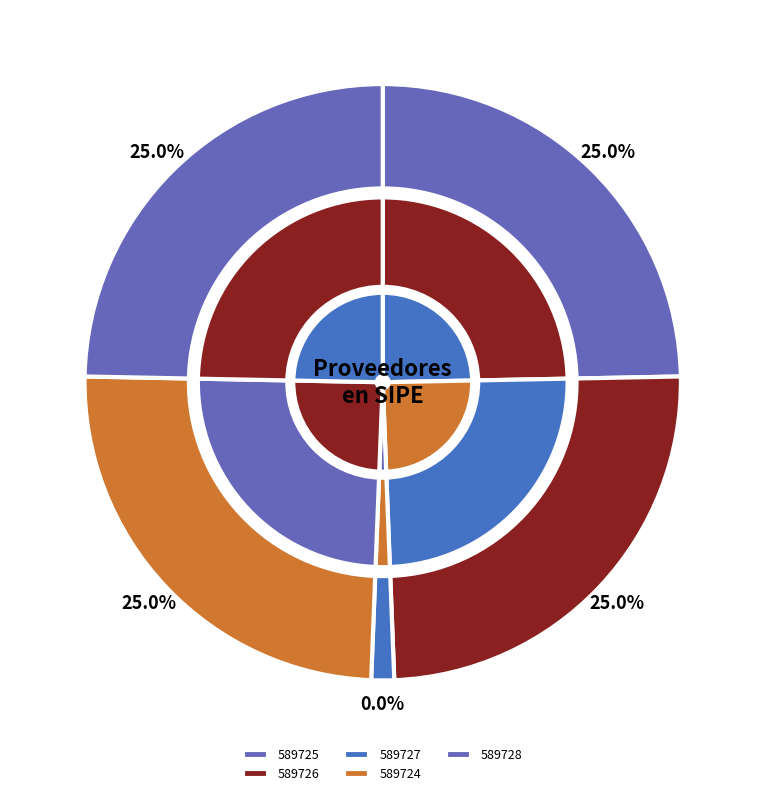

Does 589724 represent more than half of the total?

No